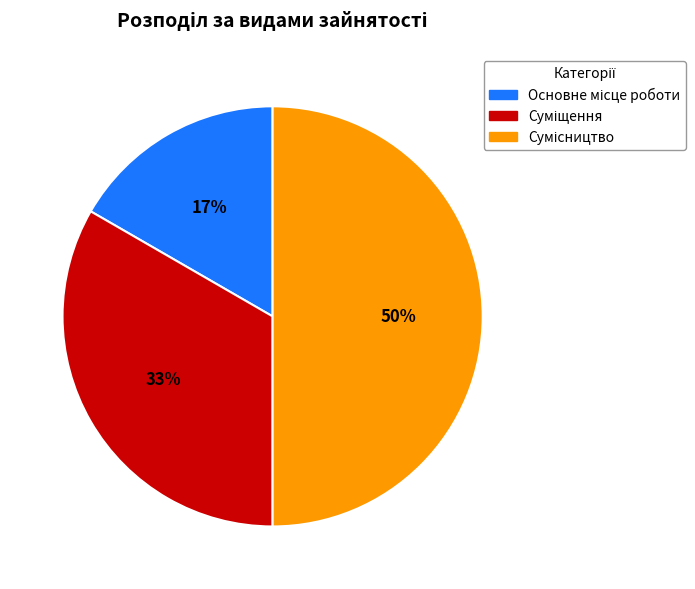

To the nearest percent, what is the difference between the largest and smallest slice percentages?

33%